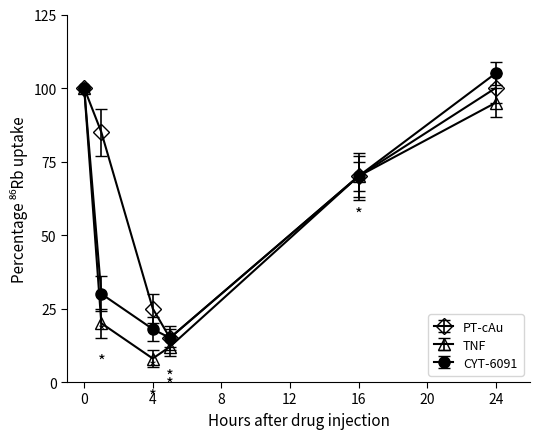

What is the value of the CYT-6091 point at the 6th from the left?

105